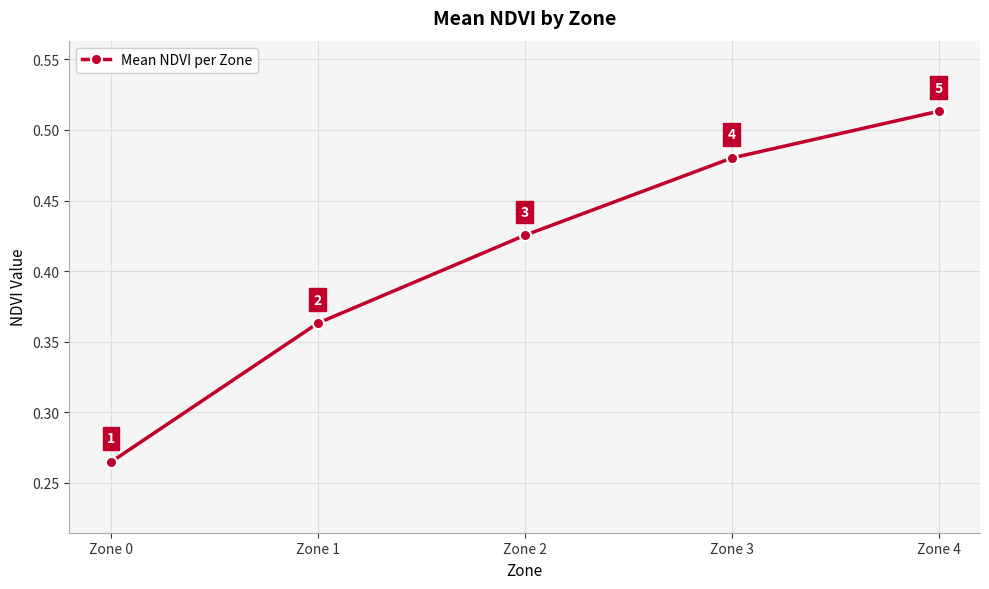

What is the difference between the values at Zone 3 and Zone 1?

0.1